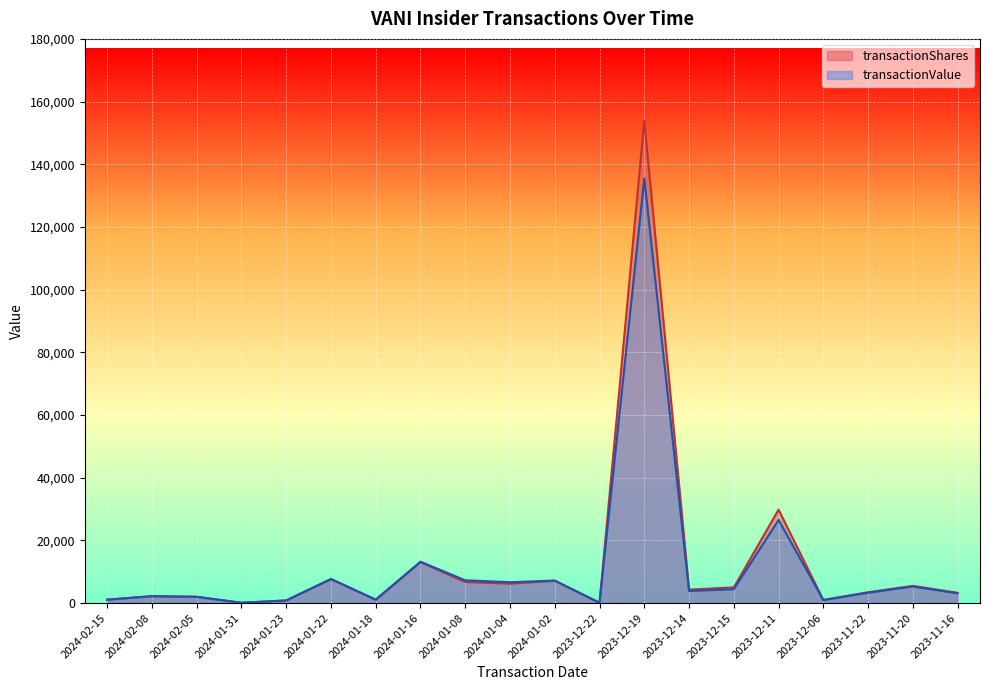

Where is the first local maximum for transactionValue?

2024-02-08